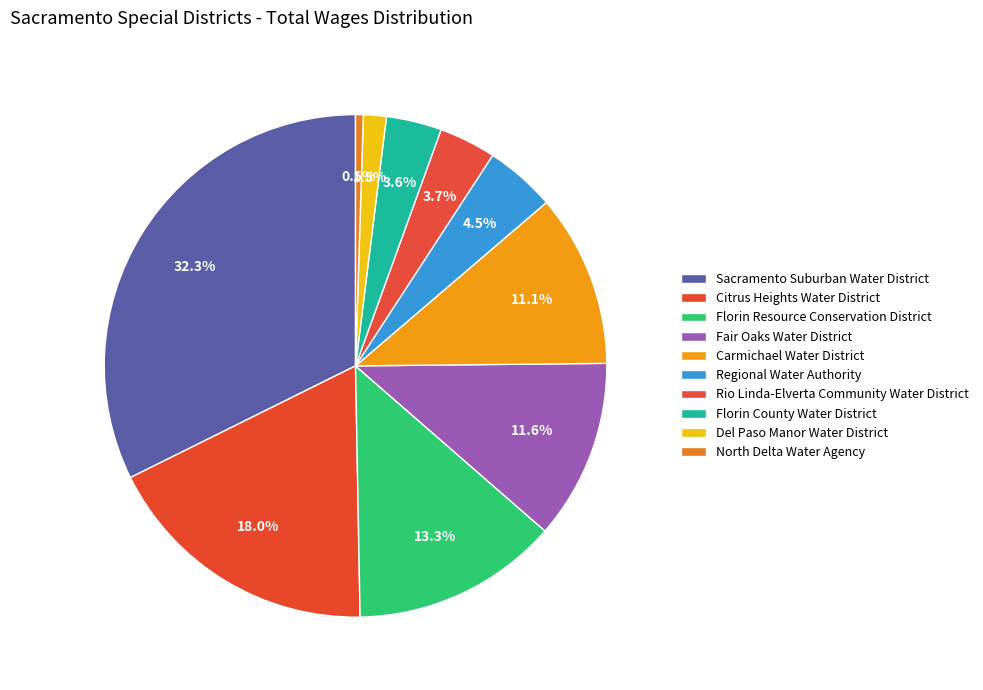

How many segments does this pie chart have?

10